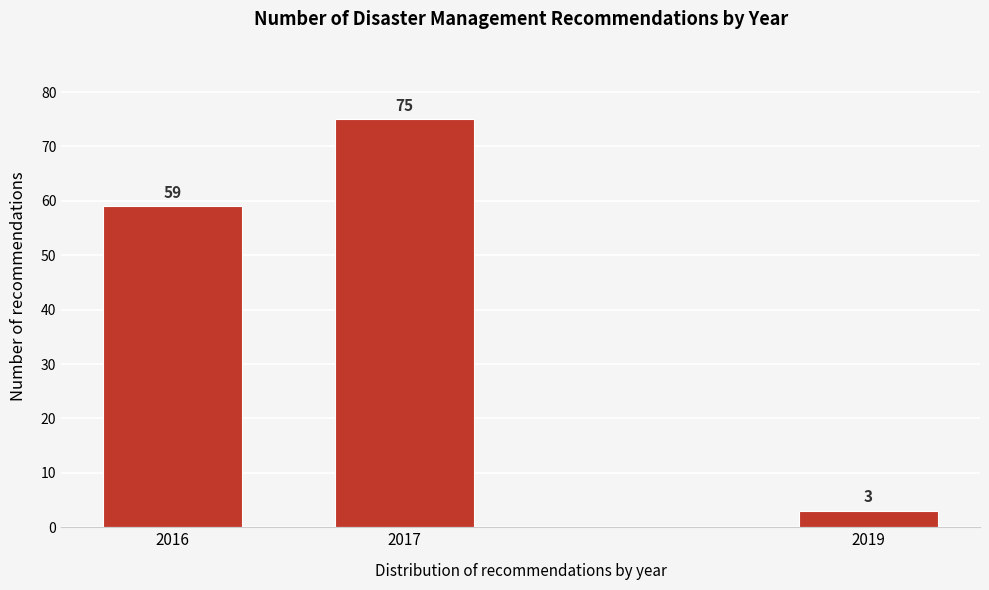

Reading left to right, list all the values displayed in this chart.

59	75	3